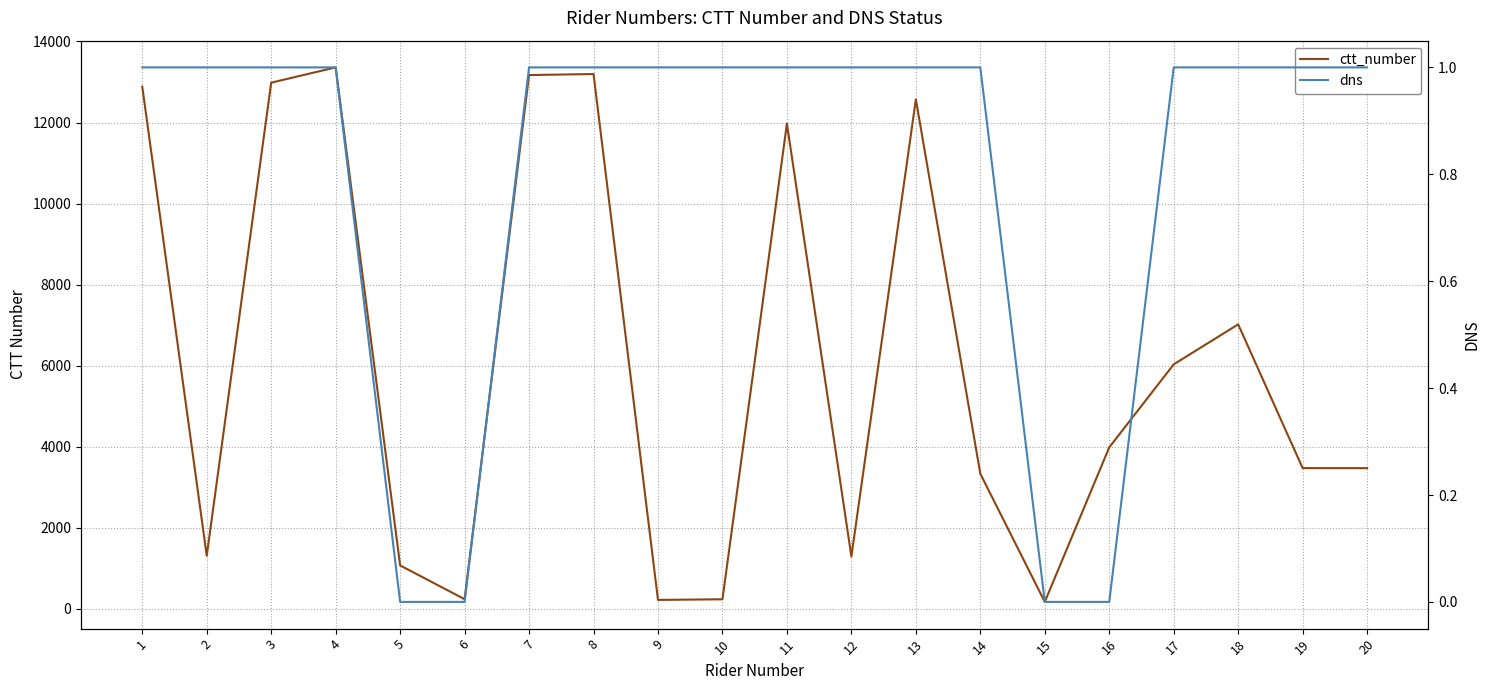

Reading right to left, what are all the values shown in this chart?

ctt_number: 3470	3472	7019	6032	3984	170	3333	12571	1291	11971	235	219	13196	13171	237	1070	13360	12983	1308	12883
dns: 1	1	1	1	0	0	1	1	1	1	1	1	1	1	0	0	1	1	1	1